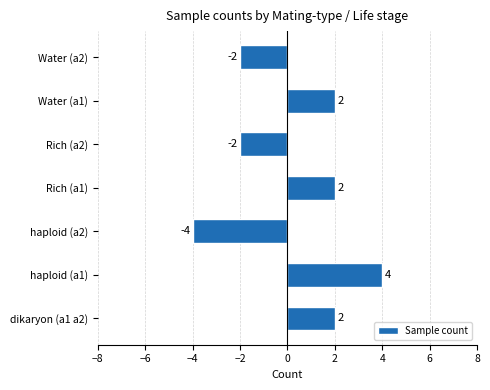

Does the chart contain stacked bars?

No